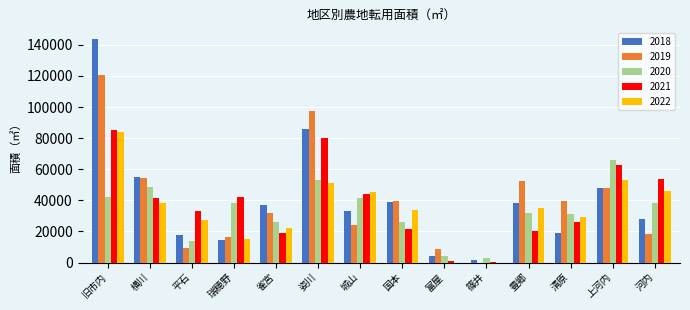

Is the value of 2020 at 横川 greater than the value of 2019 at 雀宮?

Yes